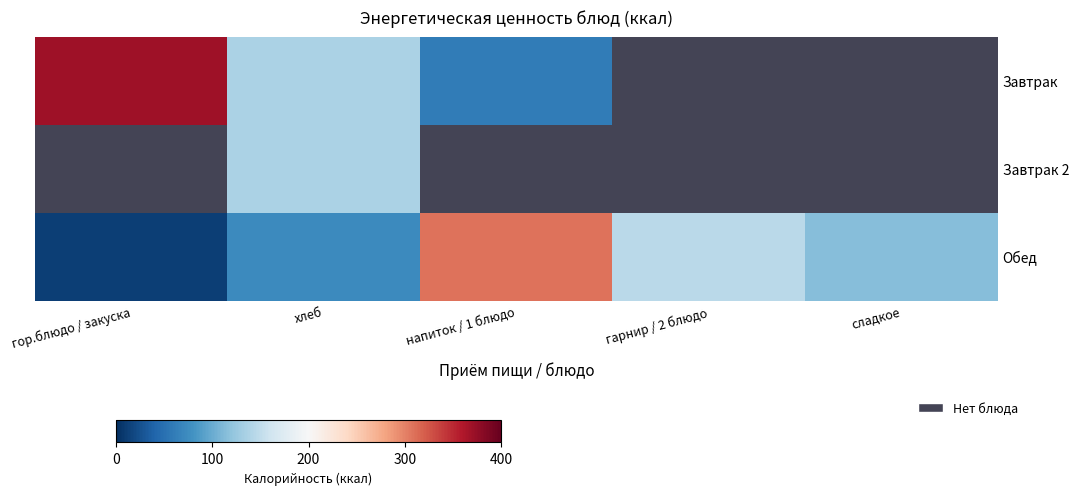

Count the number of categories in the chart.

5